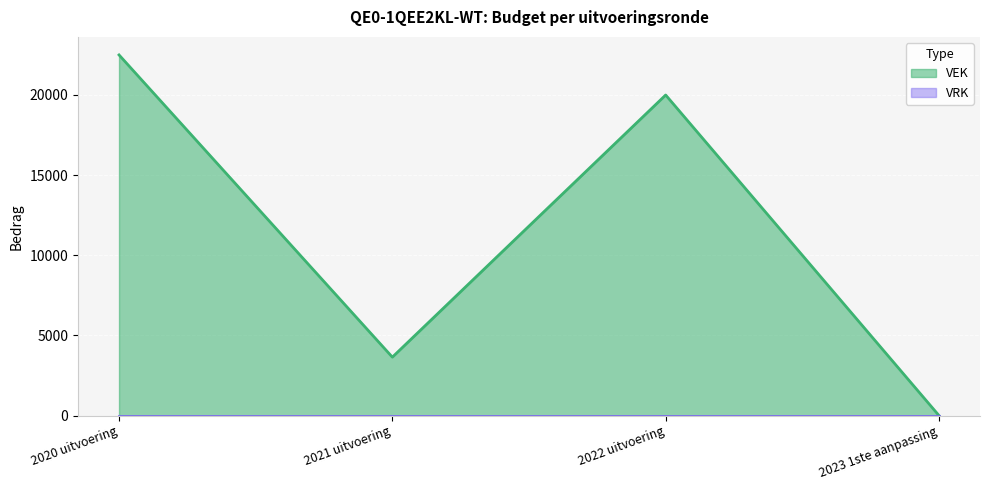

Reading right to left, what are all the values shown in this chart?

0	20000	3645	22500